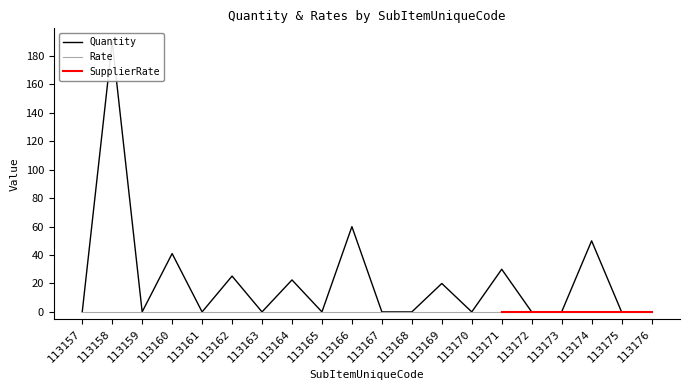

True or false: Rate and Quantity intersect in this chart.

False